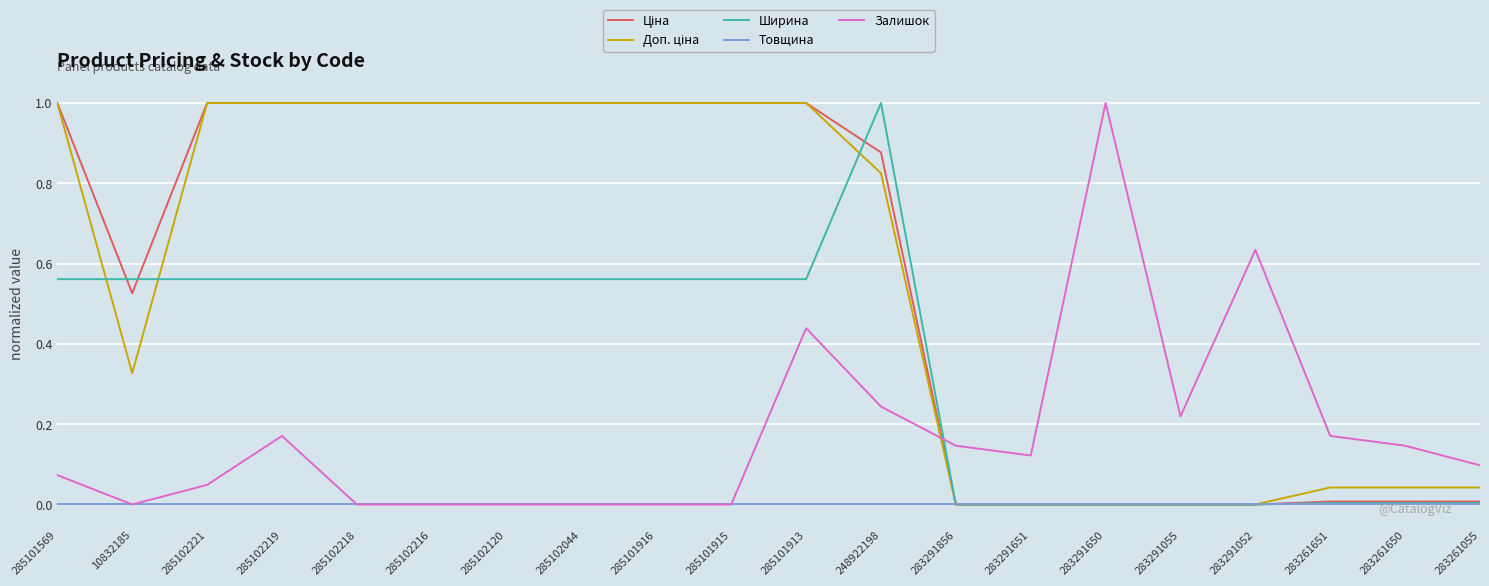

Which series changed the most between 248922198 and 283261650?

Ширина